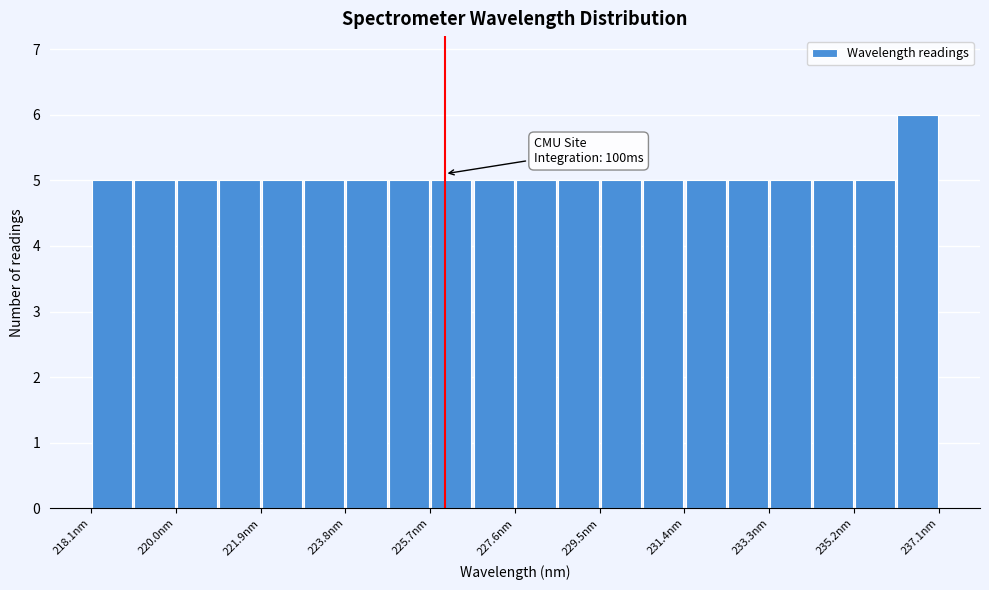

Over which range of the x-axis is the bar tallest?

236.2 to 237.0